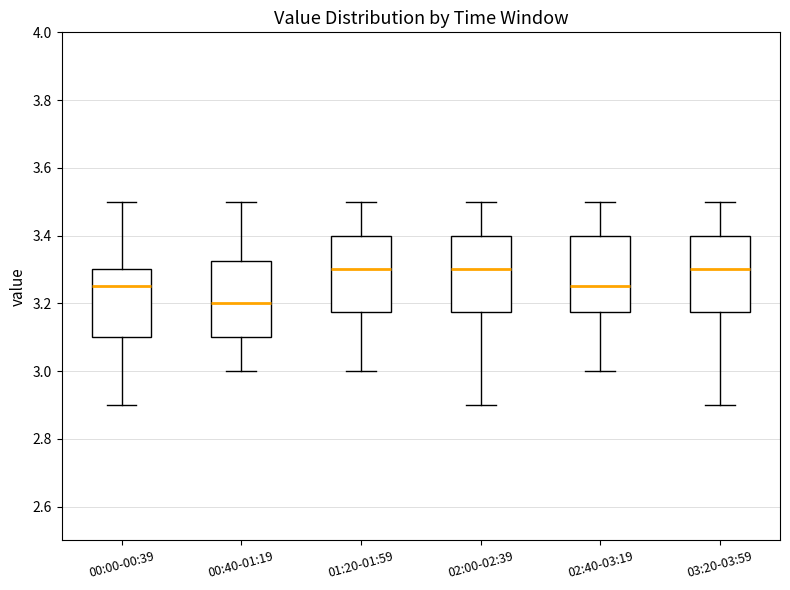

Which box has the lowest median line?

00:40-01:19